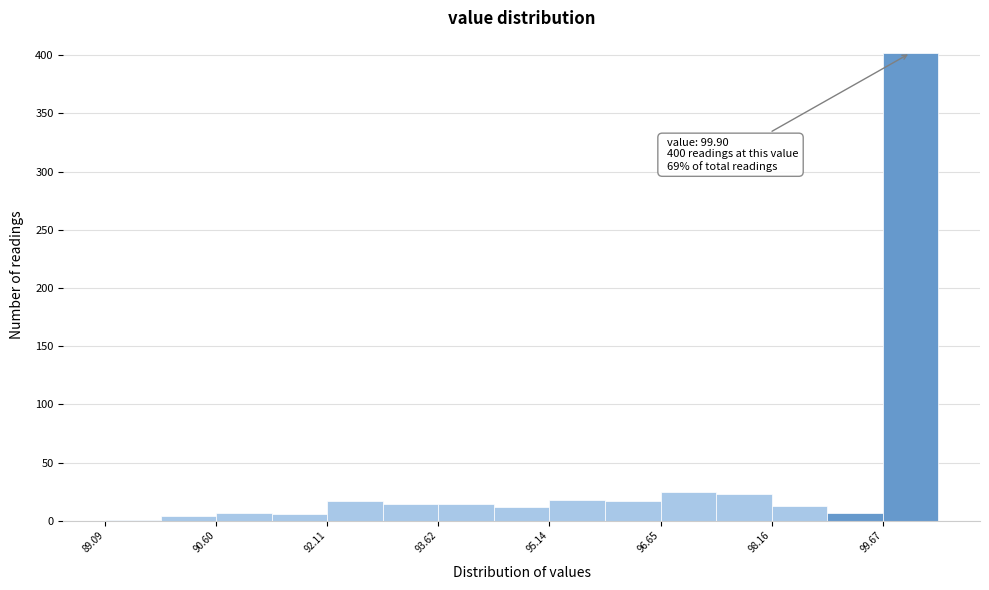

Around what value on the x-axis is the tallest bar? Give the approximate position of its centre, as read against the axis.

100.0